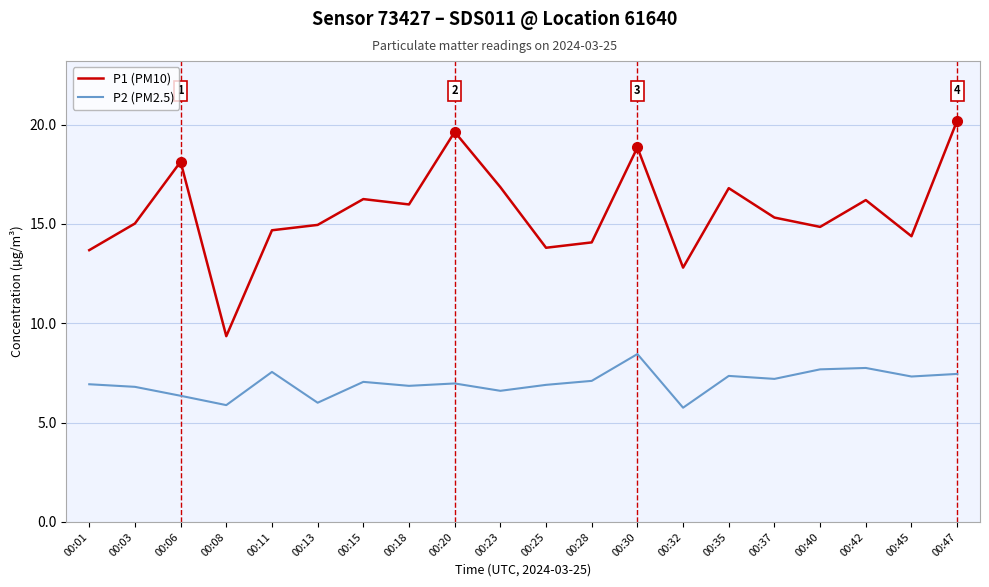

What is the maximum value for P1 (PM10)?

20.2